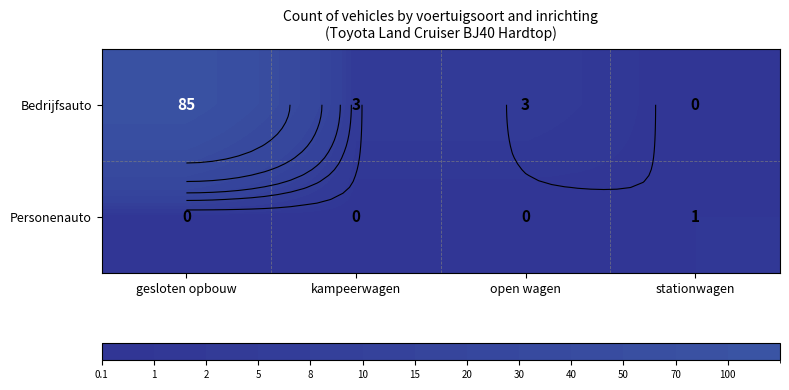

At which category is the sum across all series the highest?

gesloten opbouw